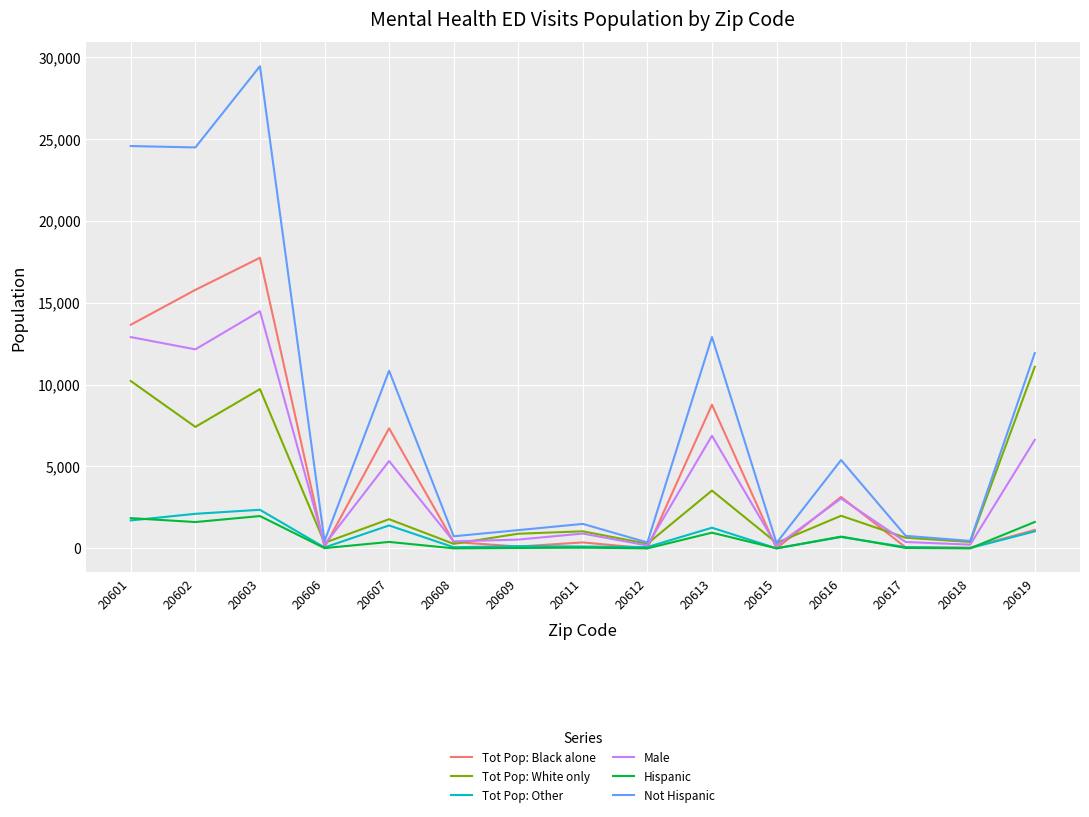

What is the difference between the second highest and second lowest values in the Tot Pop: White only series?

9934